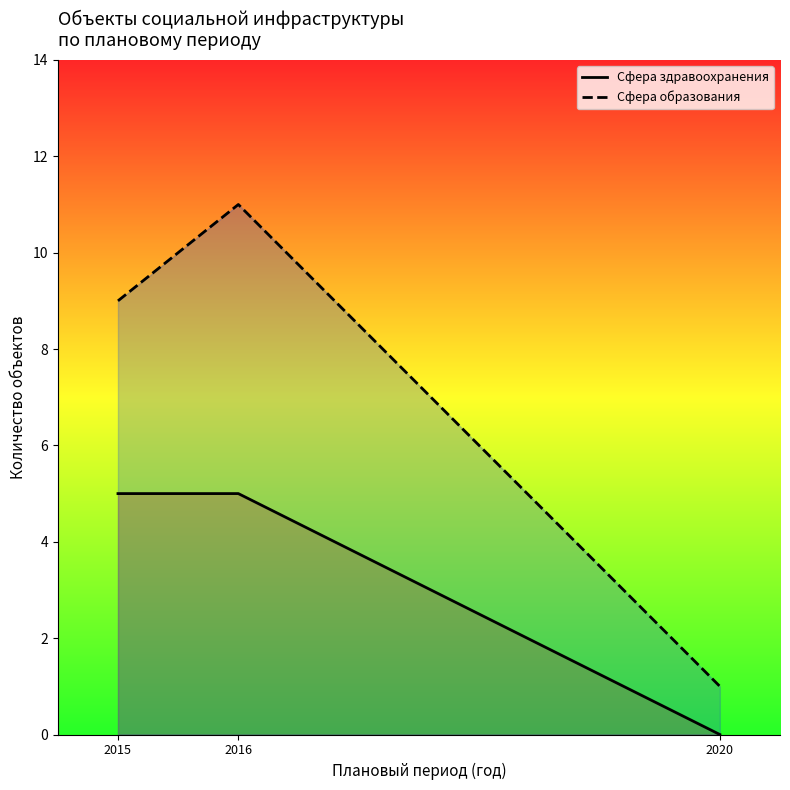

What is the average value of the Сфера образования series?

7